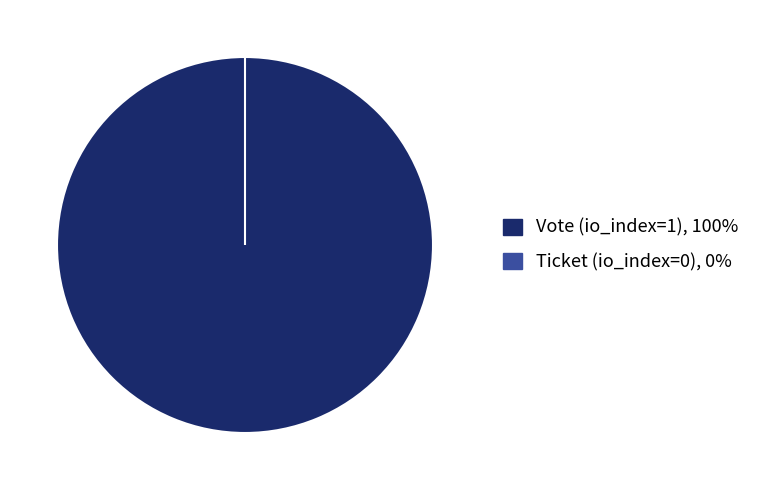

Rank the categories by value from highest to lowest.

Vote (io_index=1), Ticket (io_index=0)